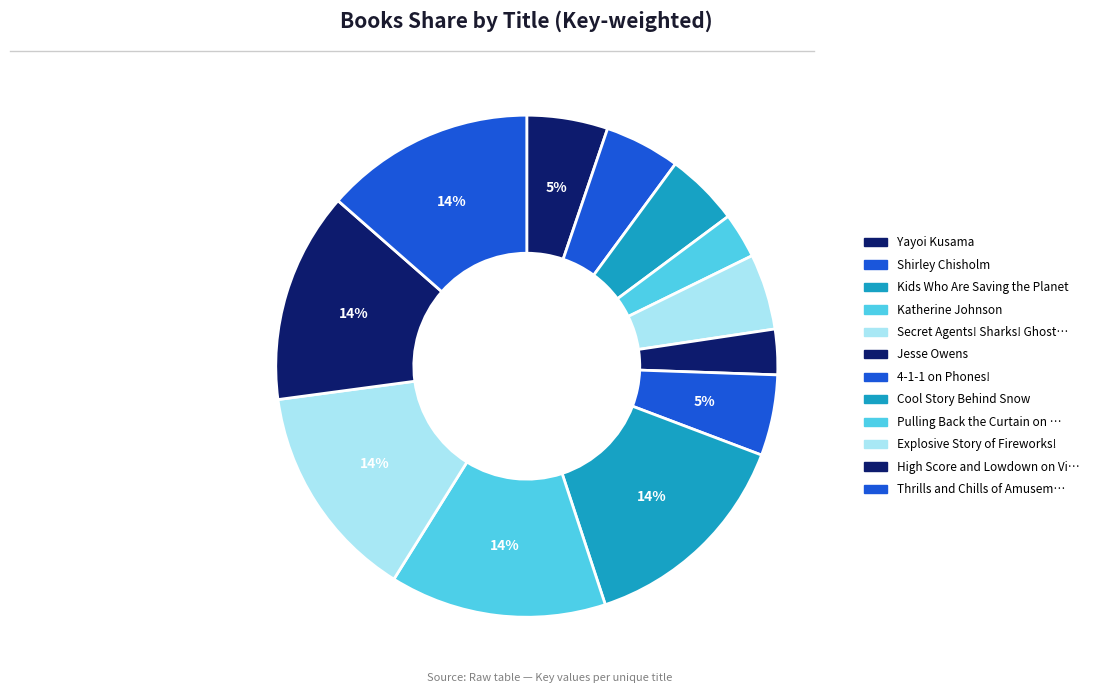

How many slices are in this pie chart?

12